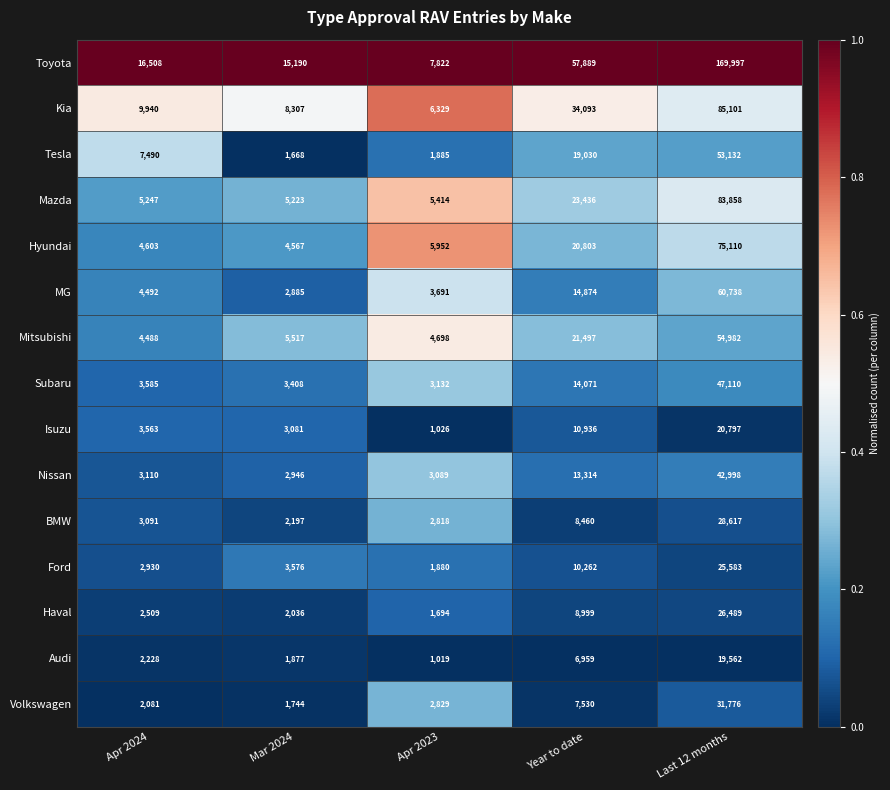

Count the number of categories in the chart.

5